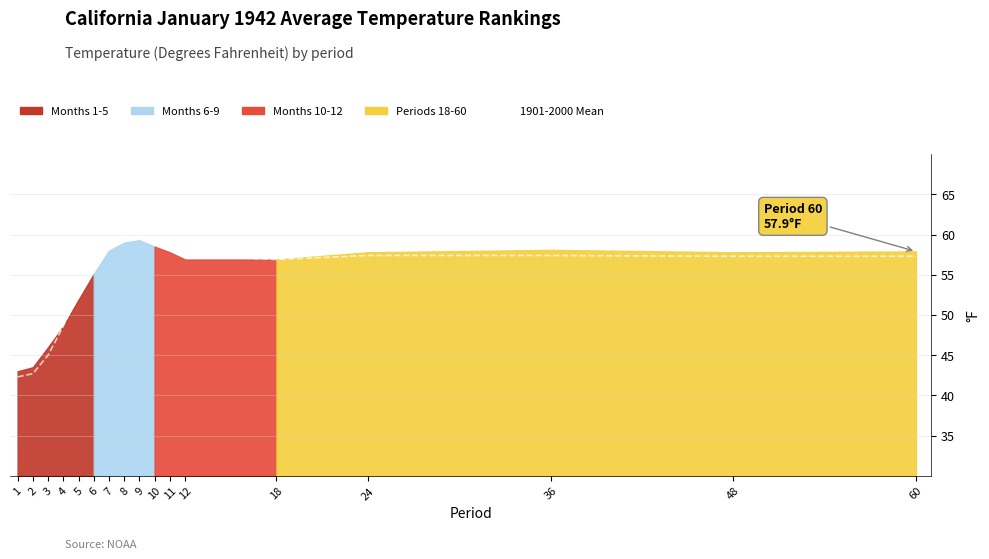

Rank the categories by value from lowest to highest.

1, 2, 3, 4, 5, 6, 18, 48, 60, 12, 24, 36, 11, 7, 10, 8, 9